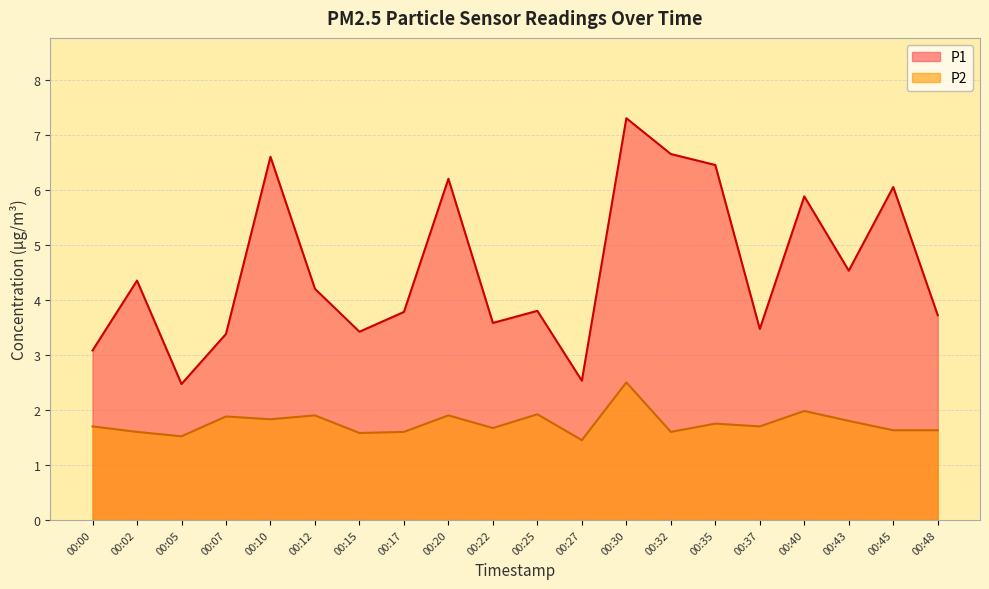

Rank the series at 00:00 from highest to lowest value.

P1, P2